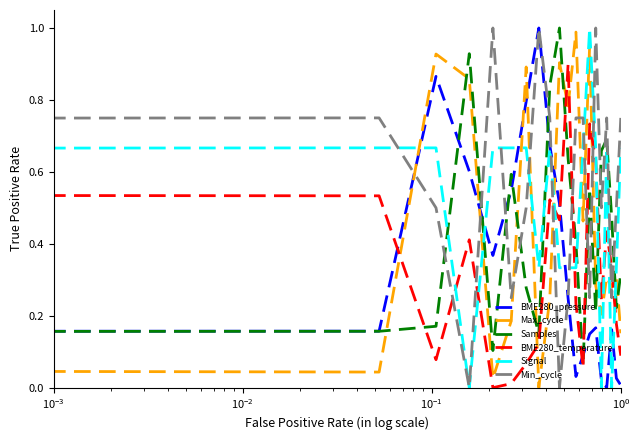

True or false: Samples and BME280_pressure cross at least once.

True